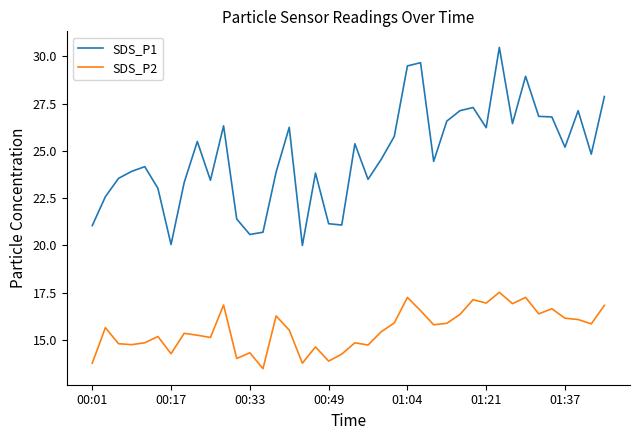

Which series has the largest range (max minus min)?

SDS_P1